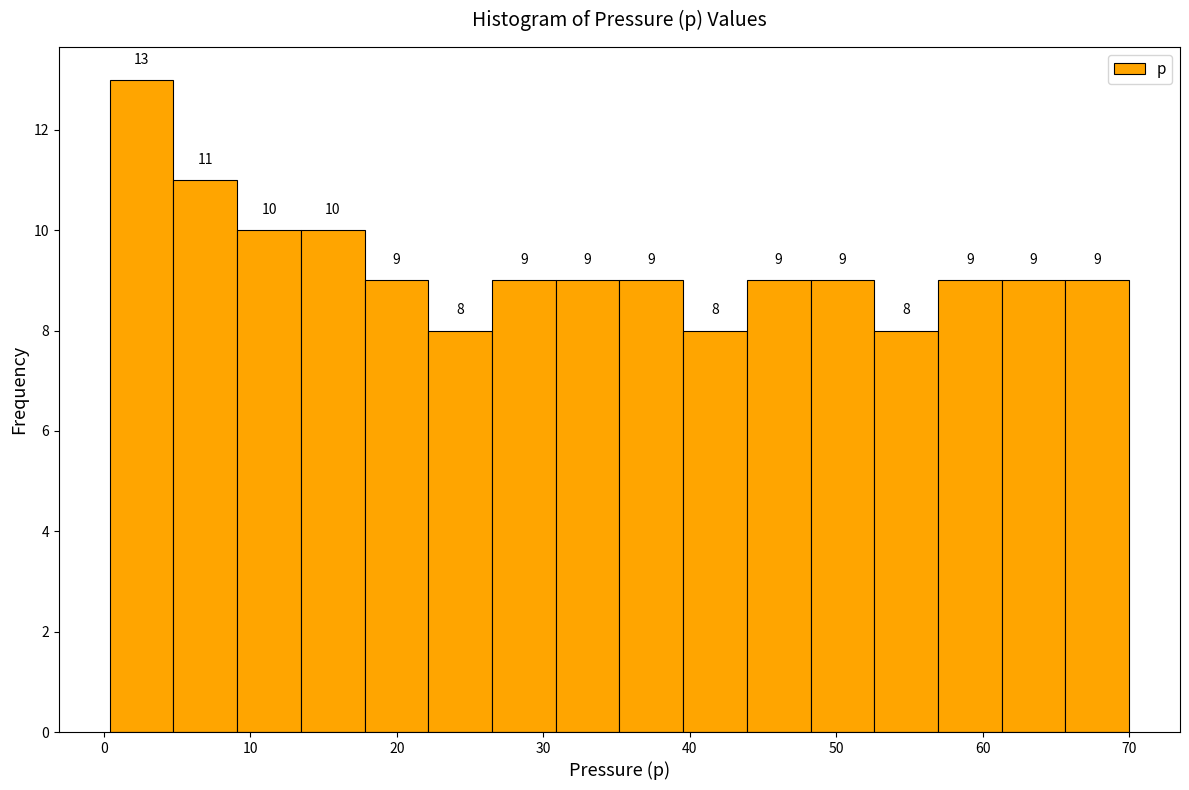

Over which range of the x-axis is the bar tallest?

0 to 5